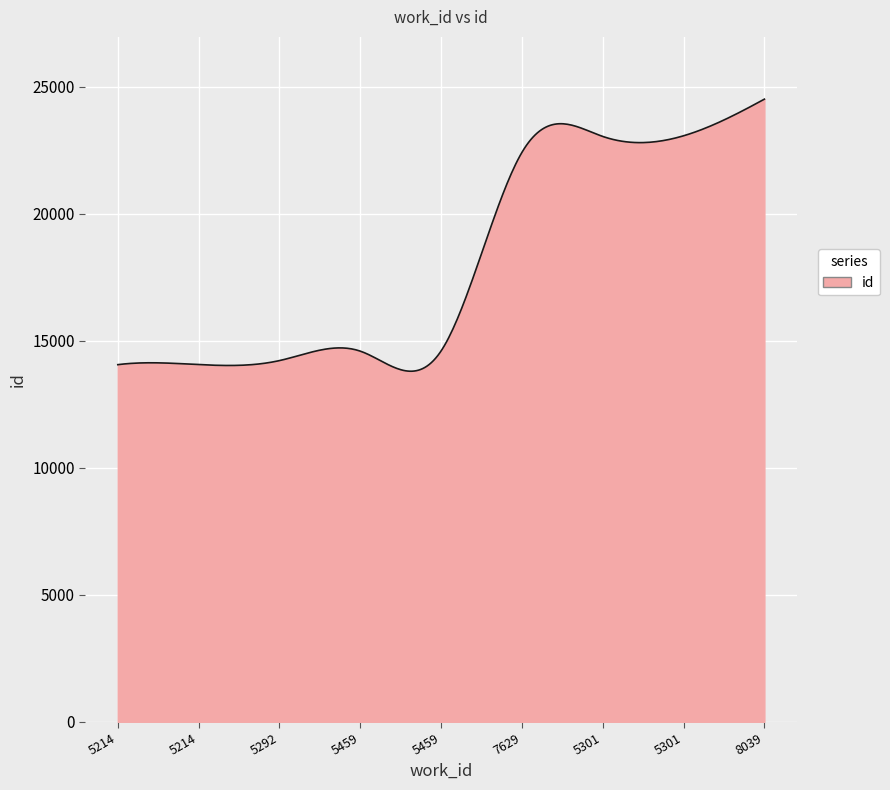

What is the greatest value displayed?

24510.0